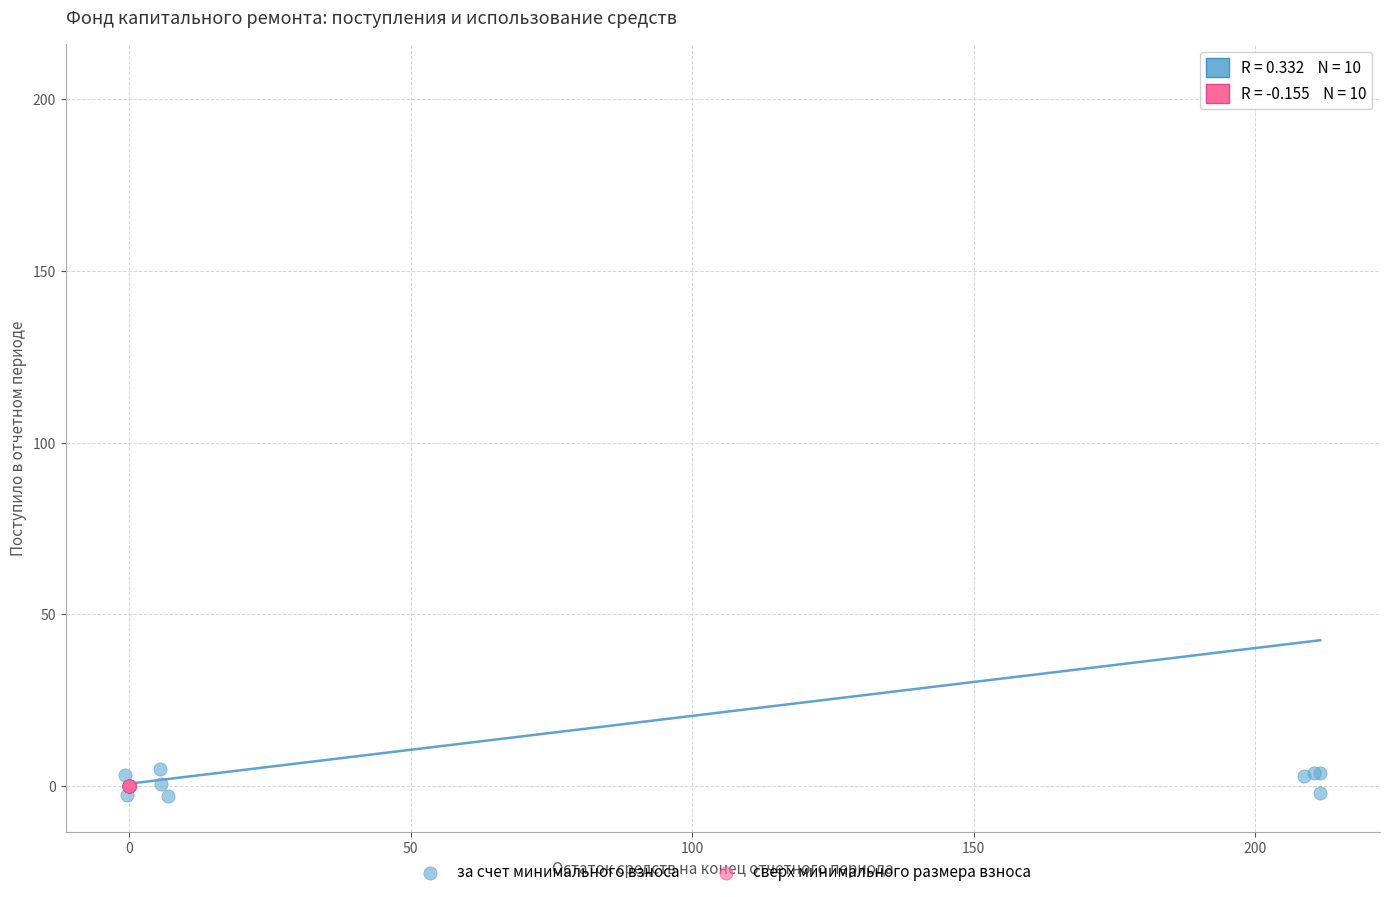

Which series reaches the maximum Y coordinate?

за счет минимального взноса